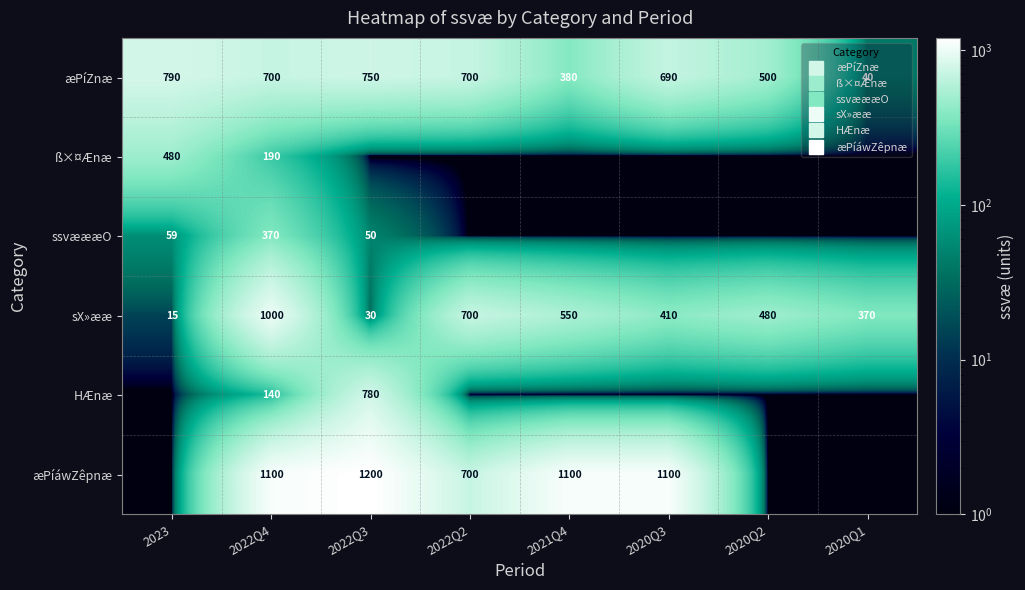

What is the spread (max minus min) of values at 2020Q3?

1099.9